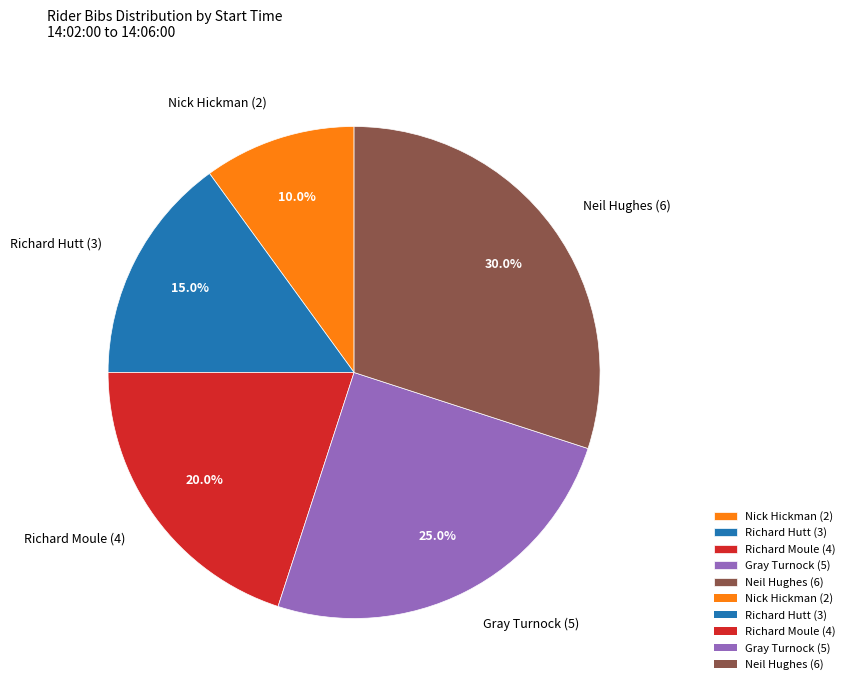

How many segments does this pie chart have?

5